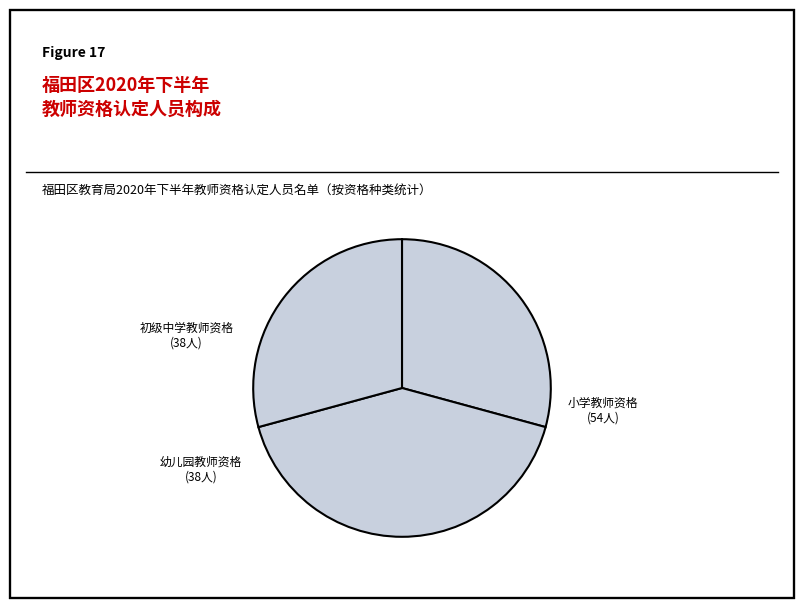

What is the largest slice in the pie chart?

小学教师资格